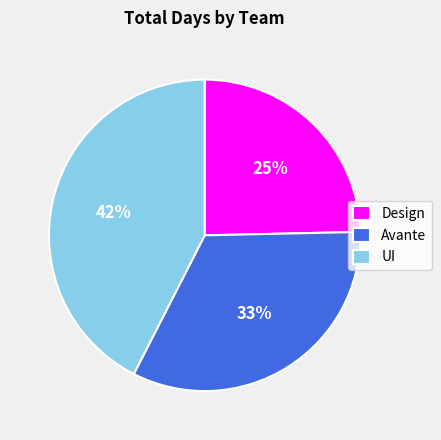

Is UI the majority of the pie?

No